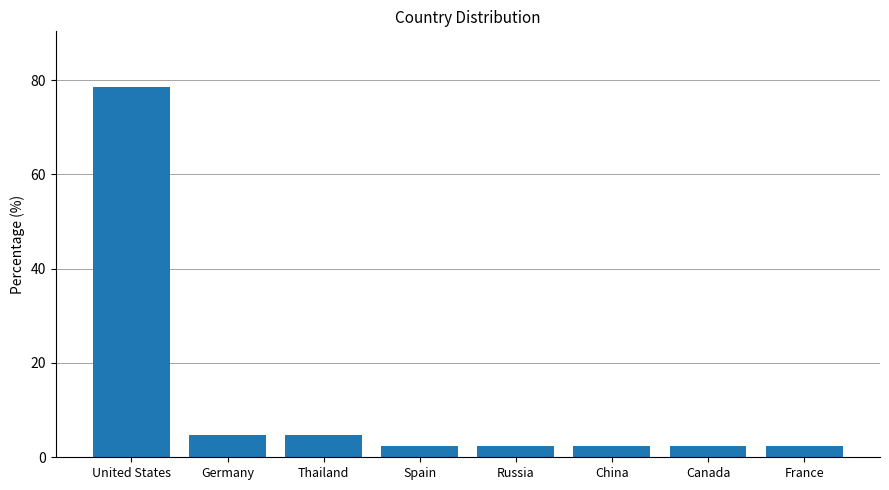

What is the label of the 5th bar from the left?

Russia